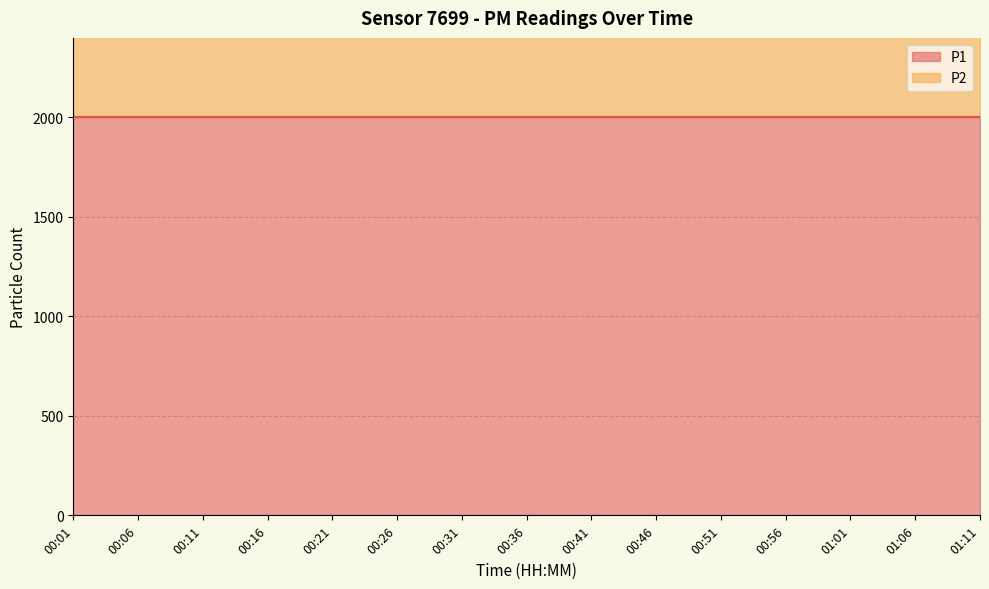

True or false: P2 and P1 intersect in this chart.

False